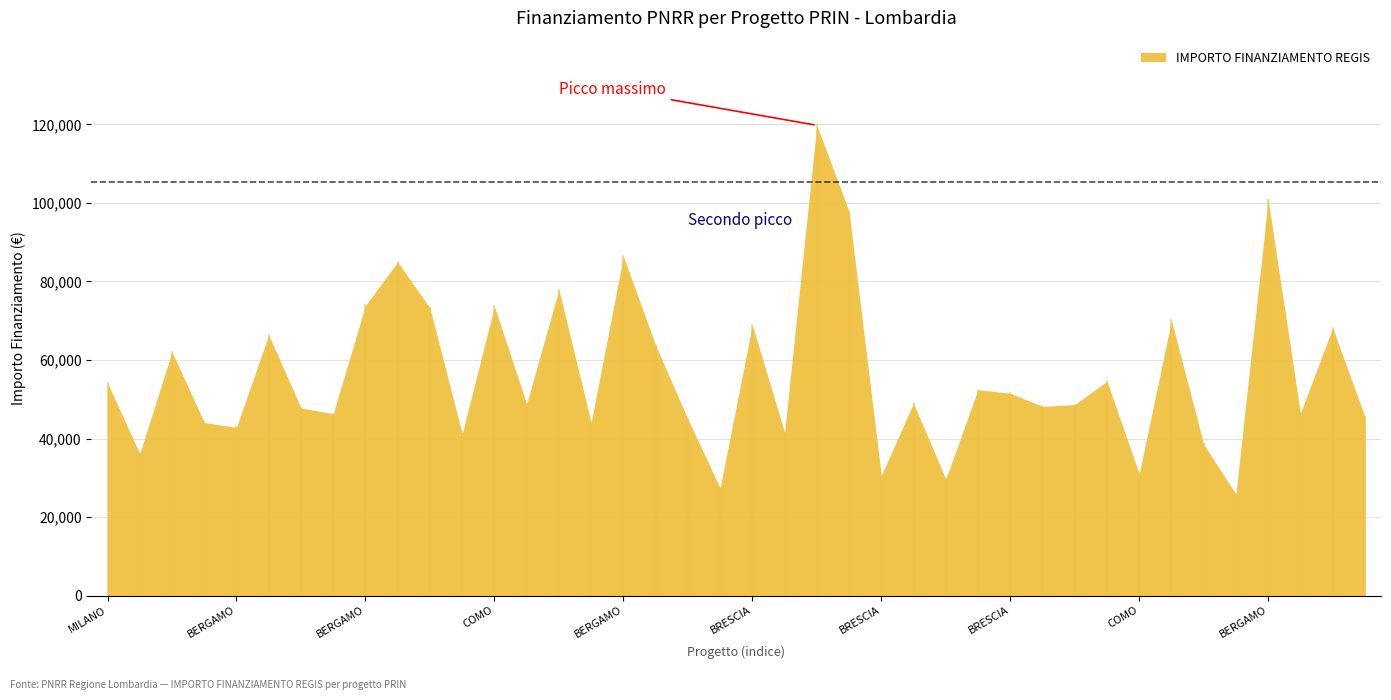

Reading left to right, what are all the values shown in this chart?

54144.9	36123.8	62062.4	44080.6	42816.5	66393.6	47794.5	46312.5	73886.6	84977.9	73250.1	41196.6	73636.1	48776.3	77926.5	44036.1	86371.0	63747.5	44978.7	27342.9	68925.6	41496.0	119783.4	97812.0	30558.8	48957.9	29640.7	52455.4	51504.7	48200.6	48646.7	54577.6	30978.2	70077.9	38513.5	25842.4	100847.1	46386.6	68180.1	45553.7